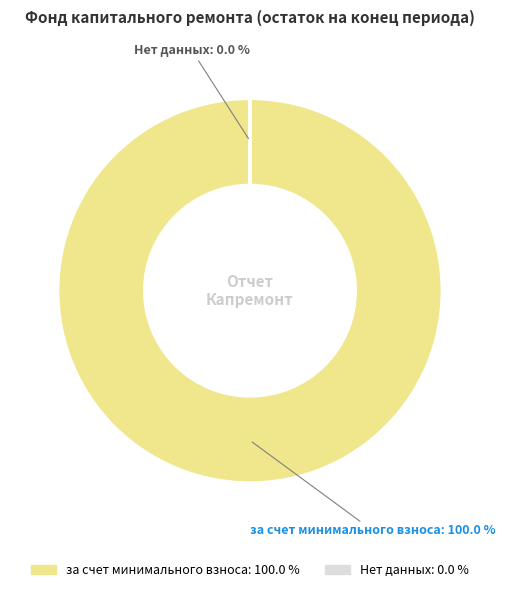

Which category accounts for the majority?

за счет минимального взноса